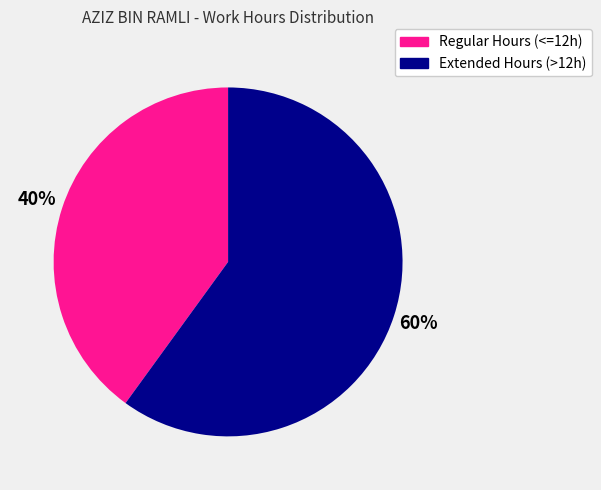

To the nearest percent, what is the difference between the largest and smallest slice percentages?

20%